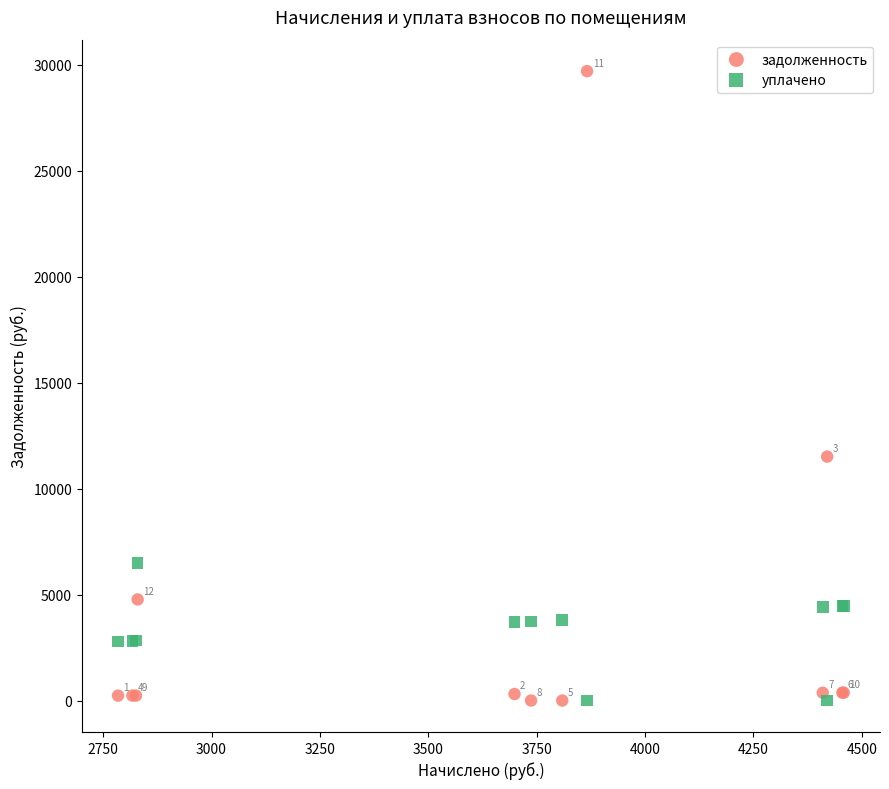

Which series has the largest Y range (max minus min)?

задолженность